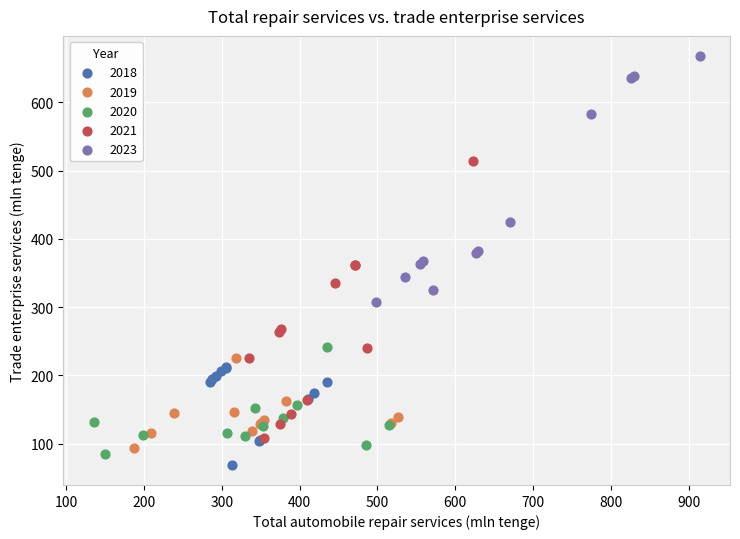

Which series contains the highest Y value?

2023